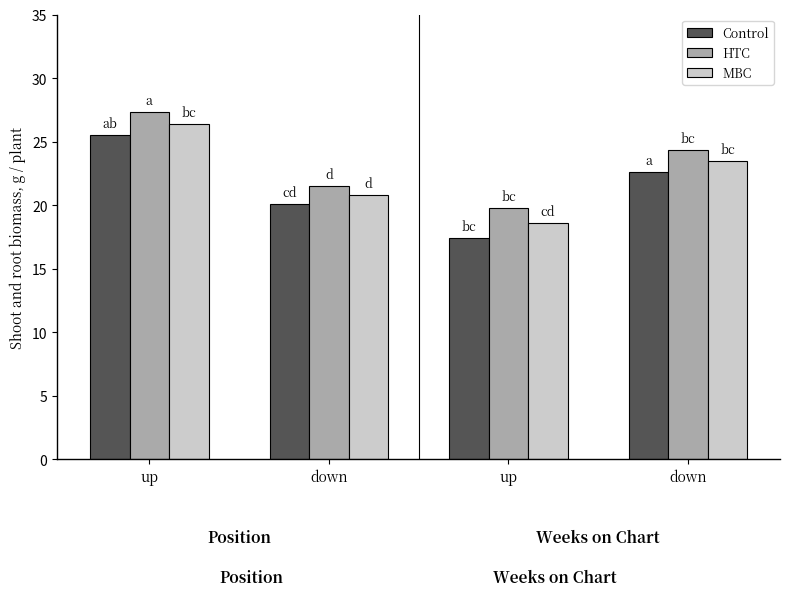

Does the chart contain stacked bars?

No